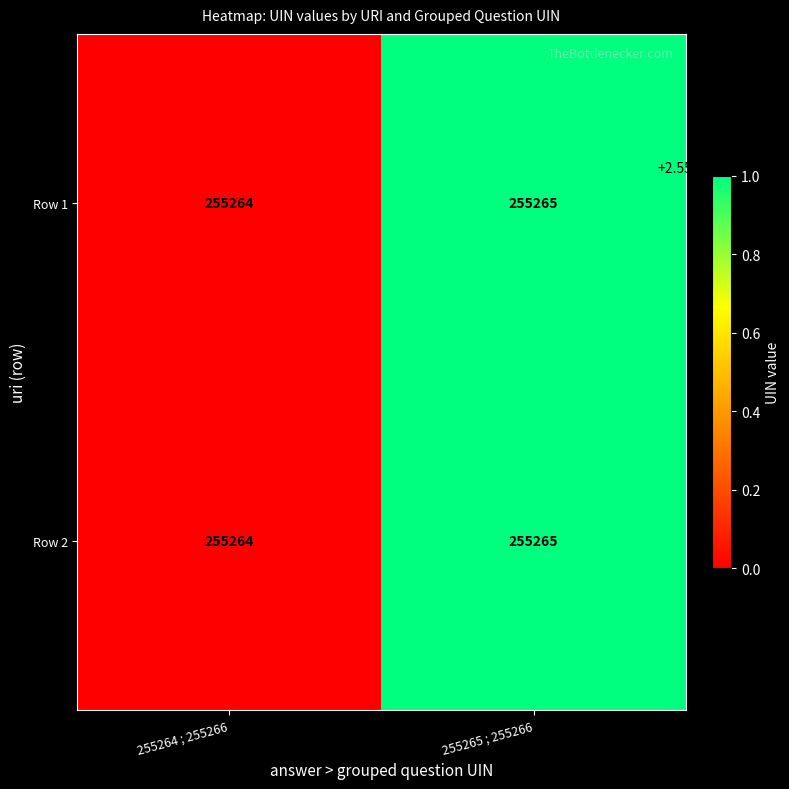

What is the total value across all series at 255264 ; 255266?

510528